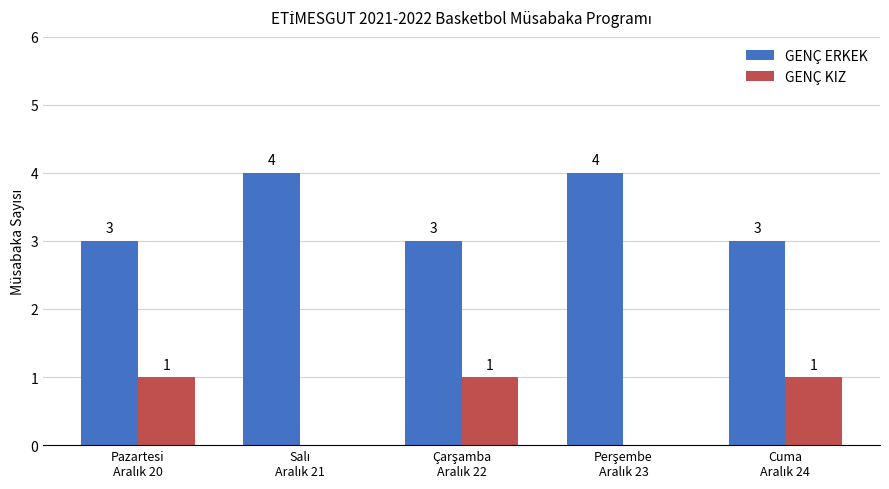

What is the highest value of the GENÇ ERKEK series?

4